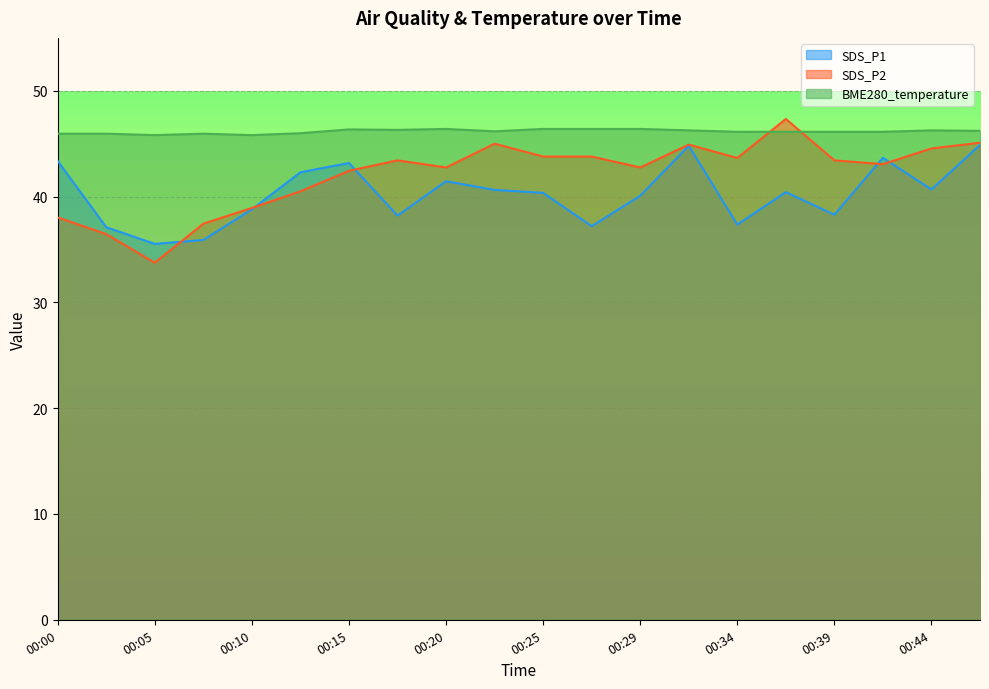

Where is SDS_P2 nearest to the value 40?

00:12